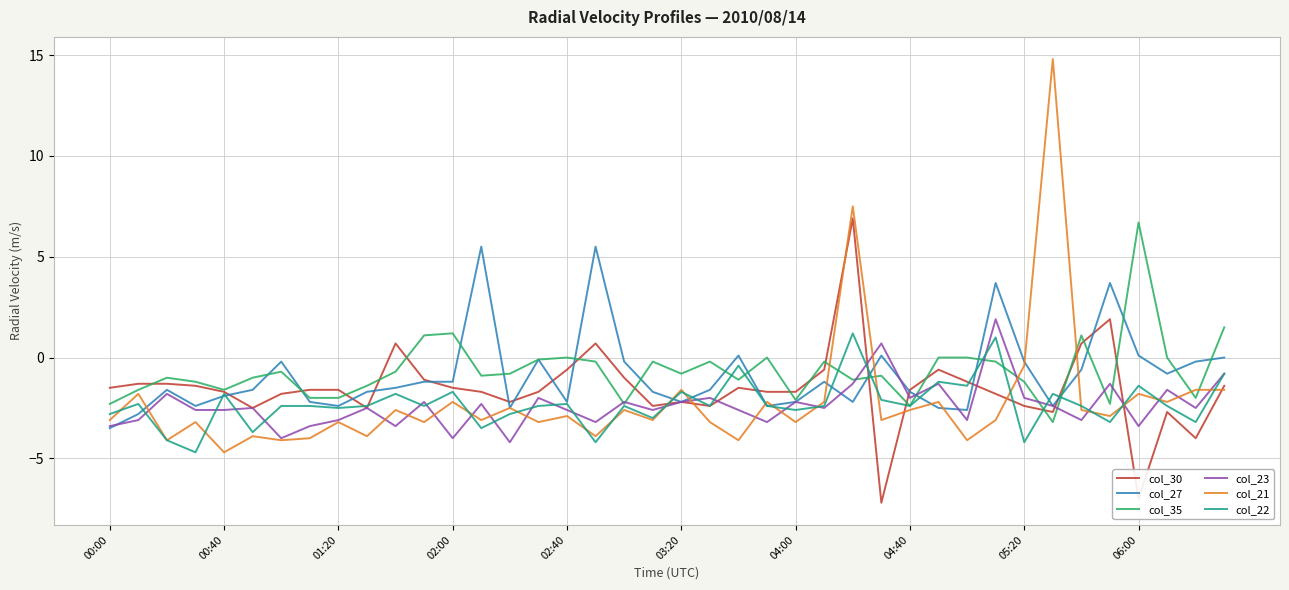

Which series has the largest range (max minus min)?

col_21